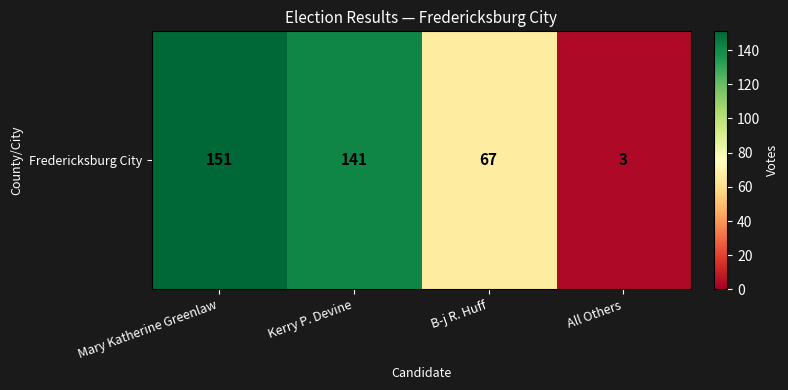

What is the sum of all values?

362